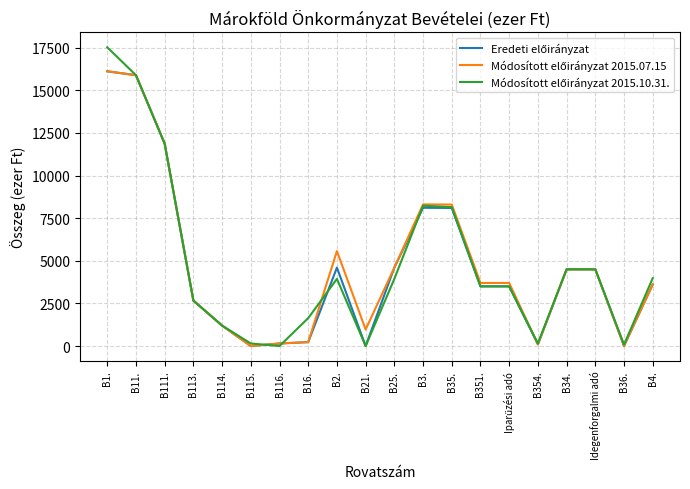

What is the greatest value displayed?

17525